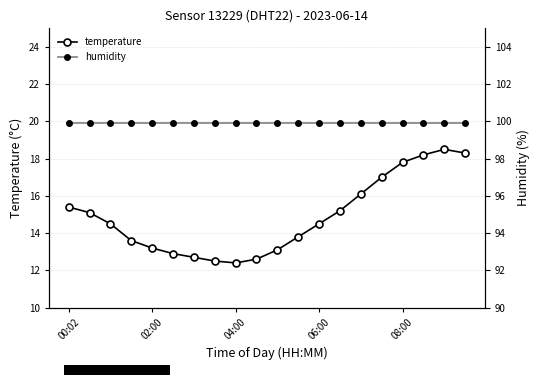

Reading left to right, what are all the values shown in this chart?

temperature: 15.4	15.1	14.5	13.6	13.2	12.9	12.7	12.5	12.4	12.6	13.1	13.8	14.5	15.2	16.1	17.0	17.8	18.2	18.5	18.3
humidity: 99.9	99.9	99.9	99.9	99.9	99.9	99.9	99.9	99.9	99.9	99.9	99.9	99.9	99.9	99.9	99.9	99.9	99.9	99.9	99.9